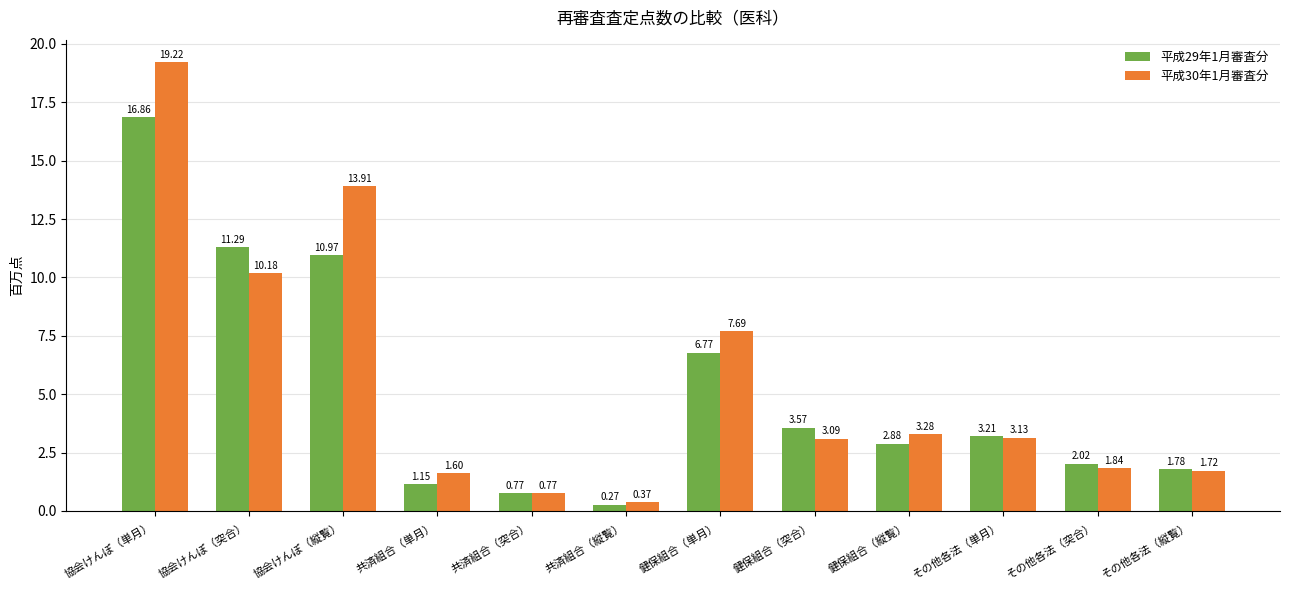

What is the average value of the 平成30年1月審査分 series?

5.6